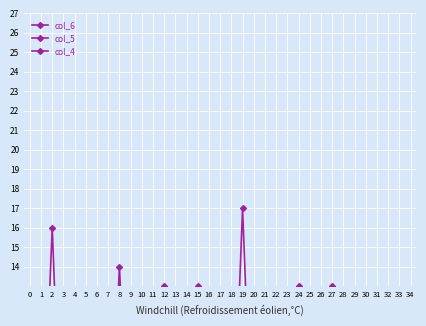

Is it true that col_4 equals 1 at 26?

False